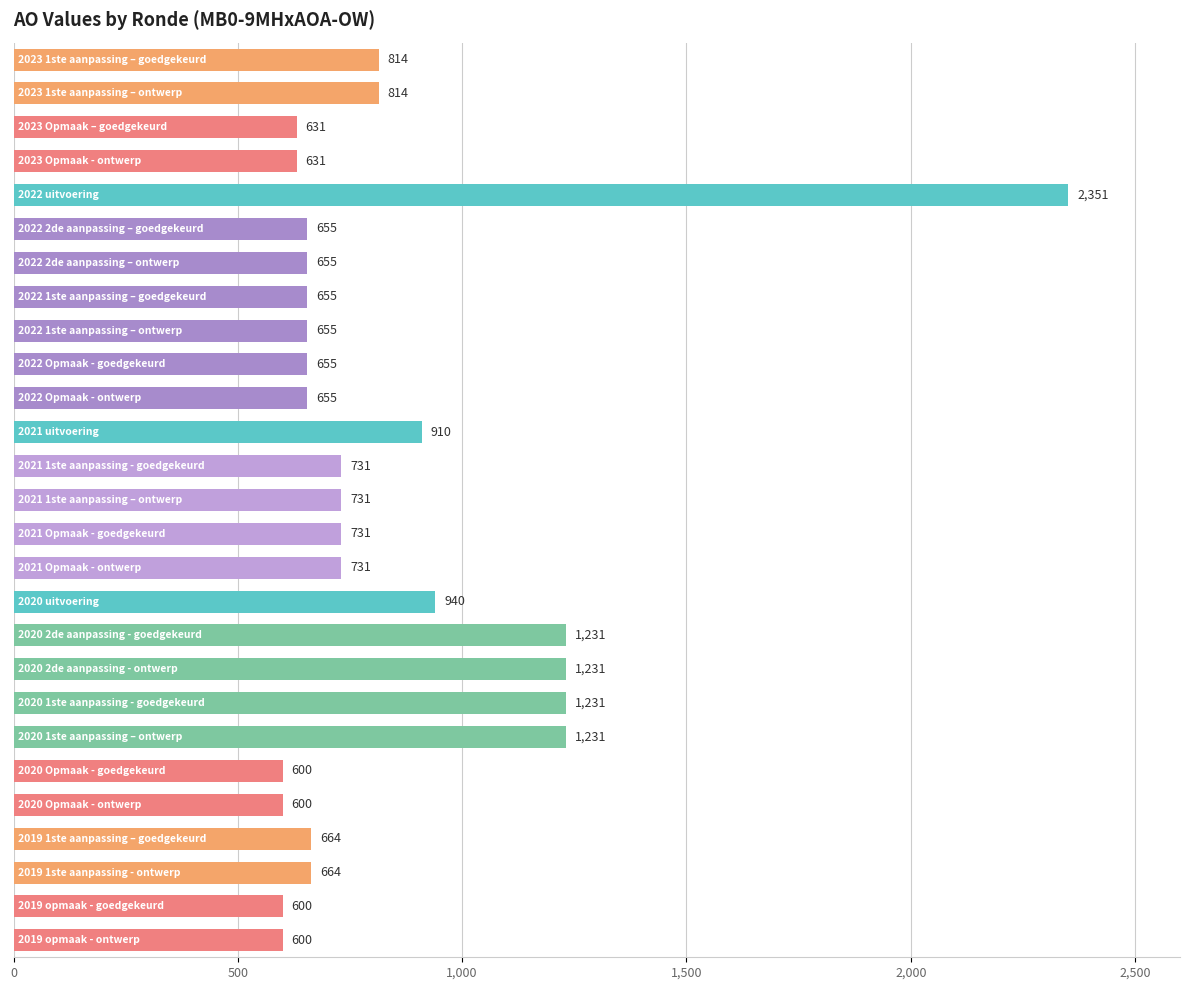

What is the value of the 22nd bar from the top?

600